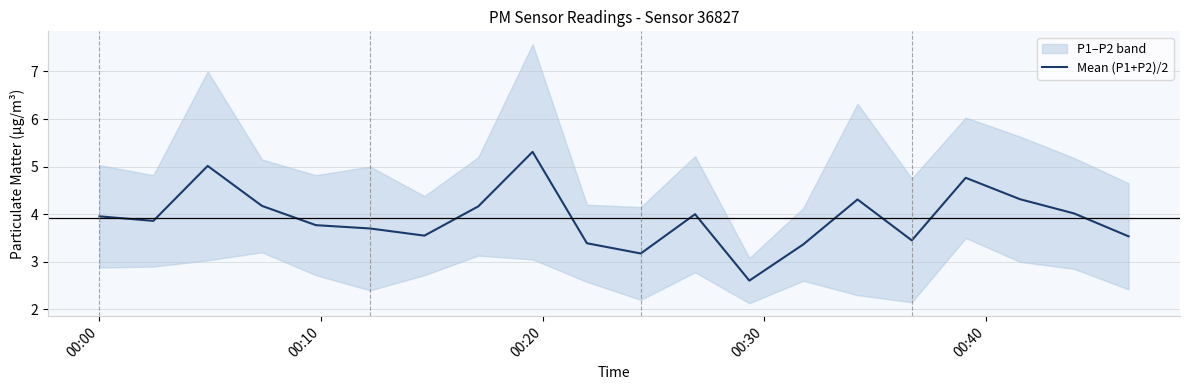

Reading right to left, what are all the values shown in this chart?

3.5	4.0	4.3	4.8	3.5	4.3	3.4	2.6	4.0	3.2	3.4	5.3	4.2	3.5	3.7	3.8	4.2	5.0	3.9	4.0